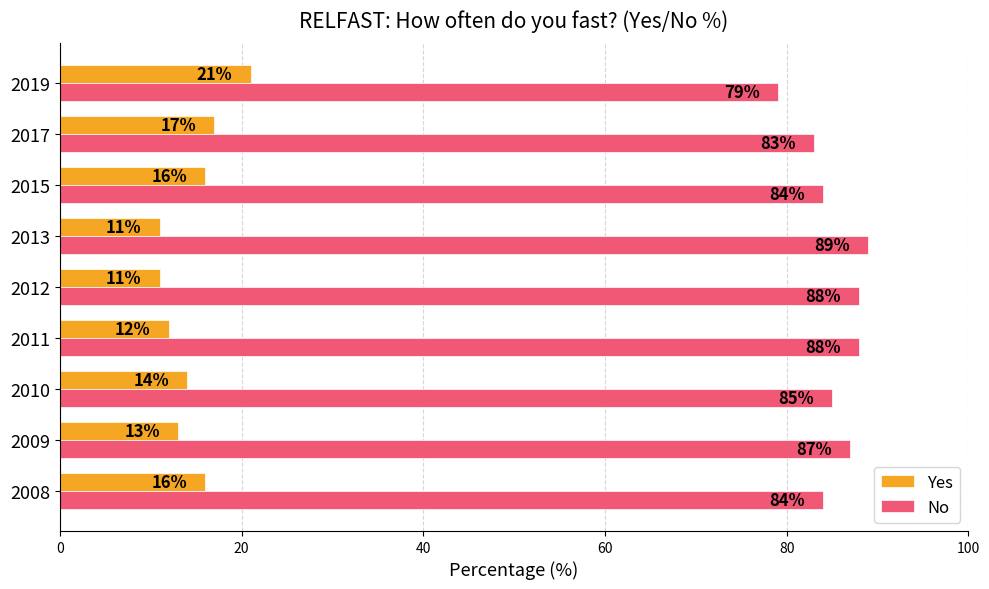

Between 2010 and 2015, which series saw the biggest shift?

Yes